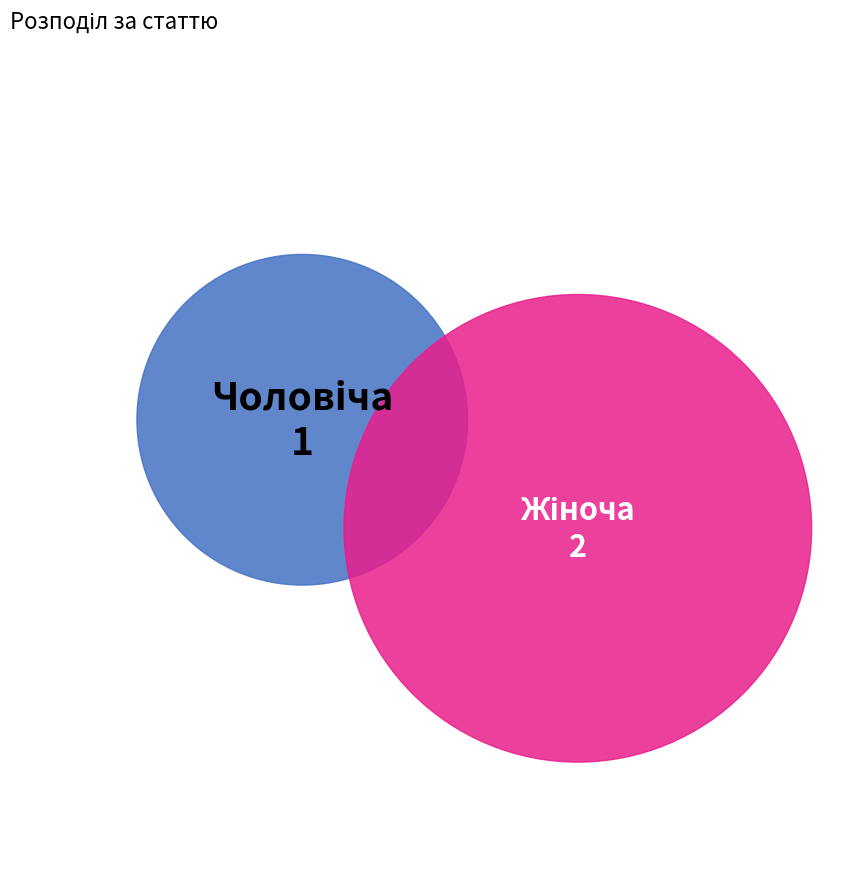

What is the largest slice in the pie chart?

Жіноча